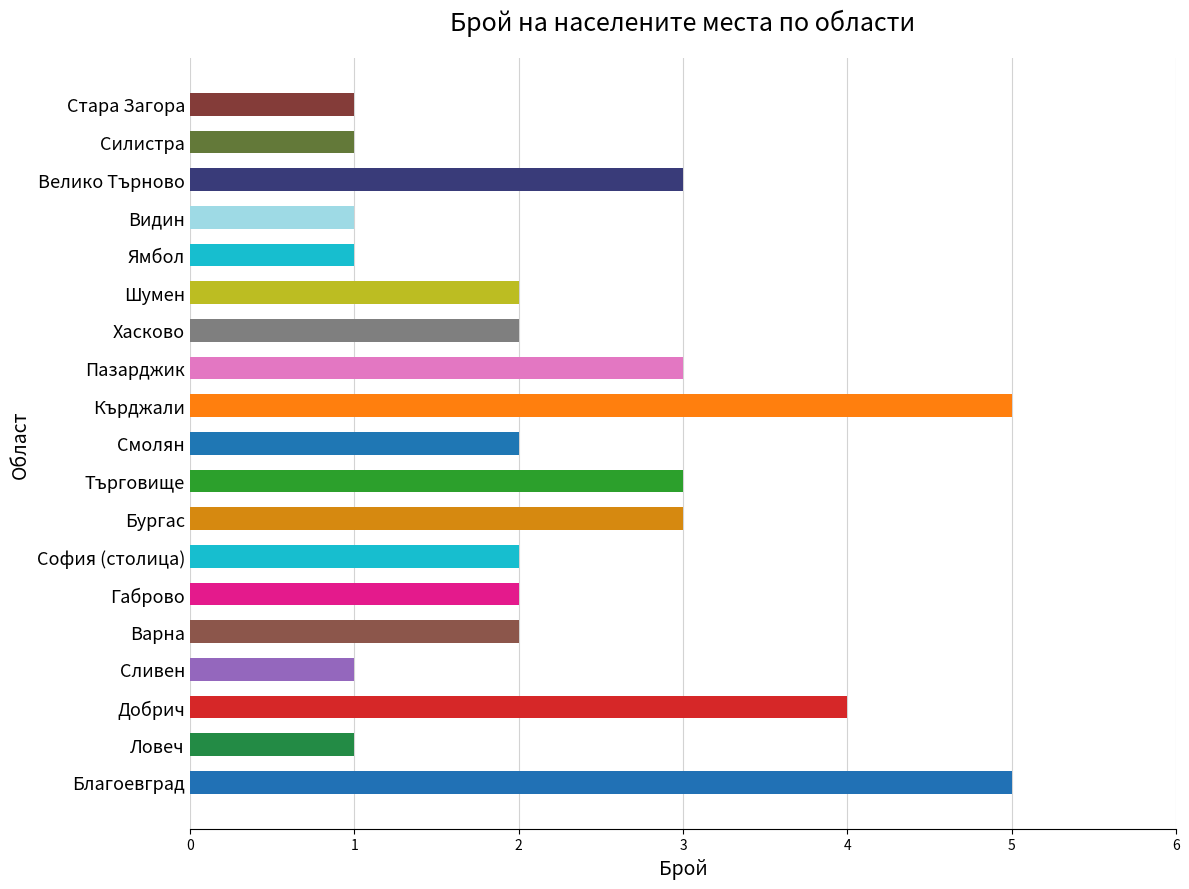

What is the change in value from Сливен to Търговище?

+2